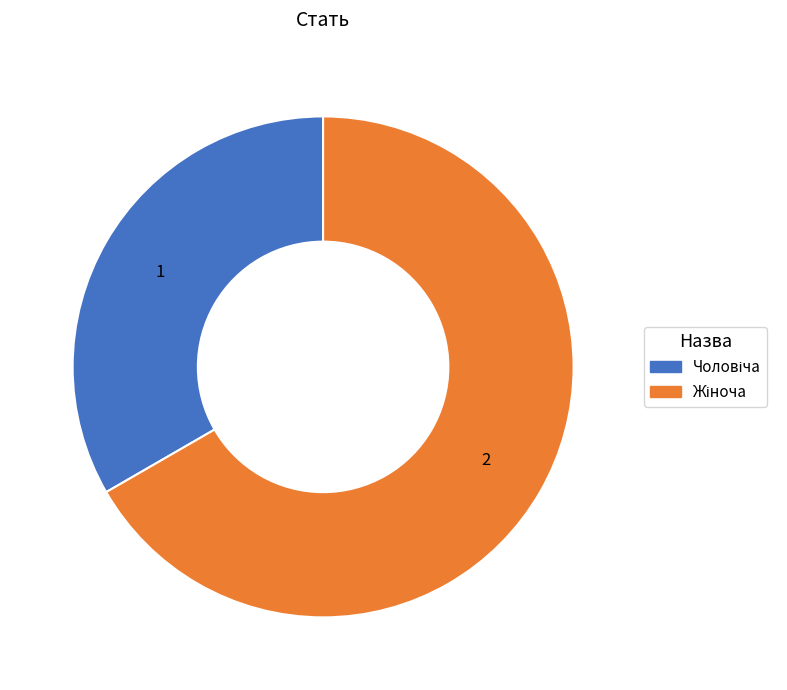

Is there a majority slice in this chart?

Yes